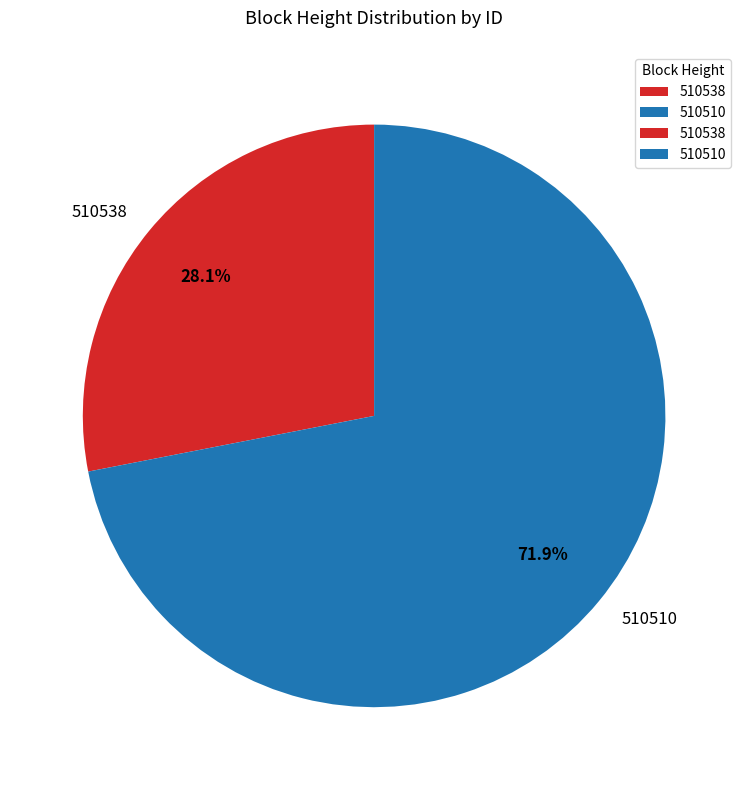

To the nearest percent, what portion does 510510 represent?

72%